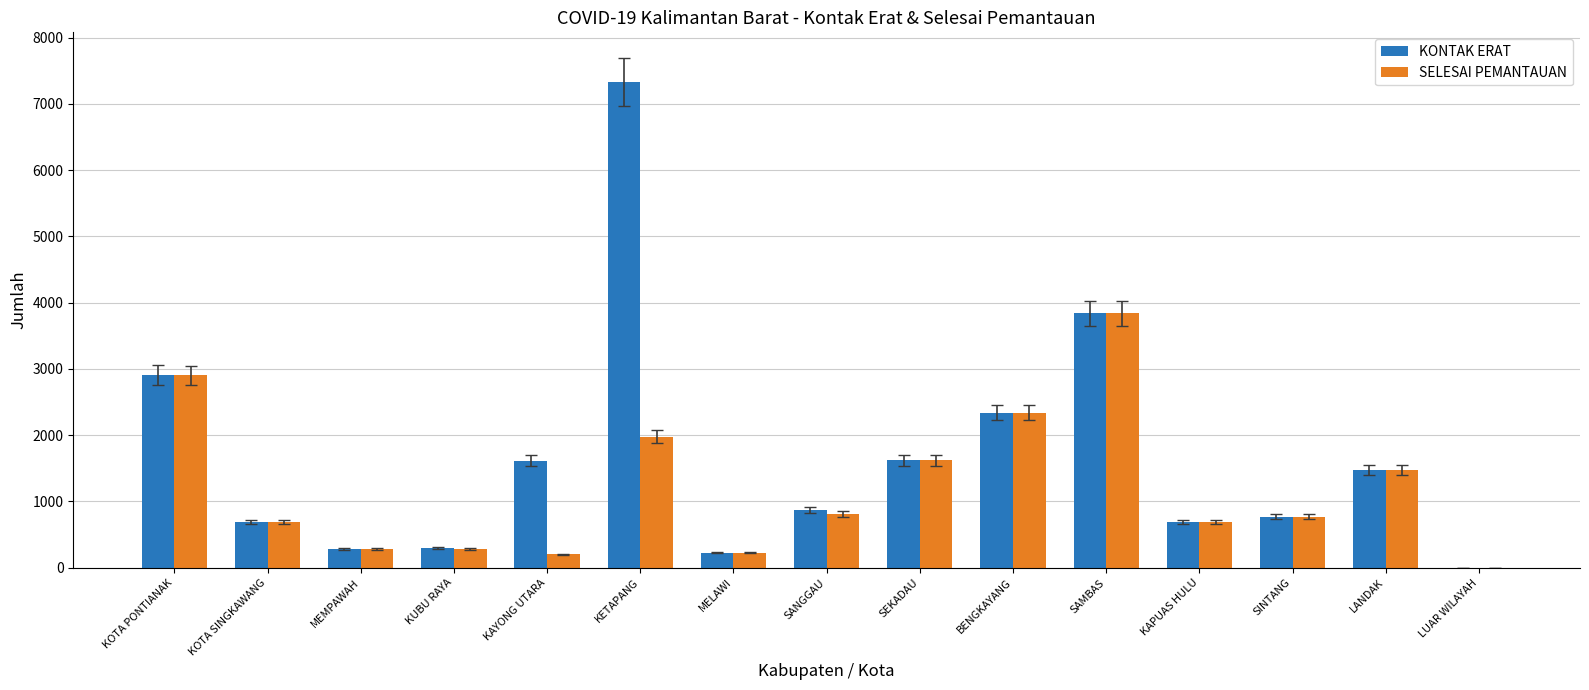

What is the sum of the KONTAK ERAT values at SANGGAU and KETAPANG?

8196